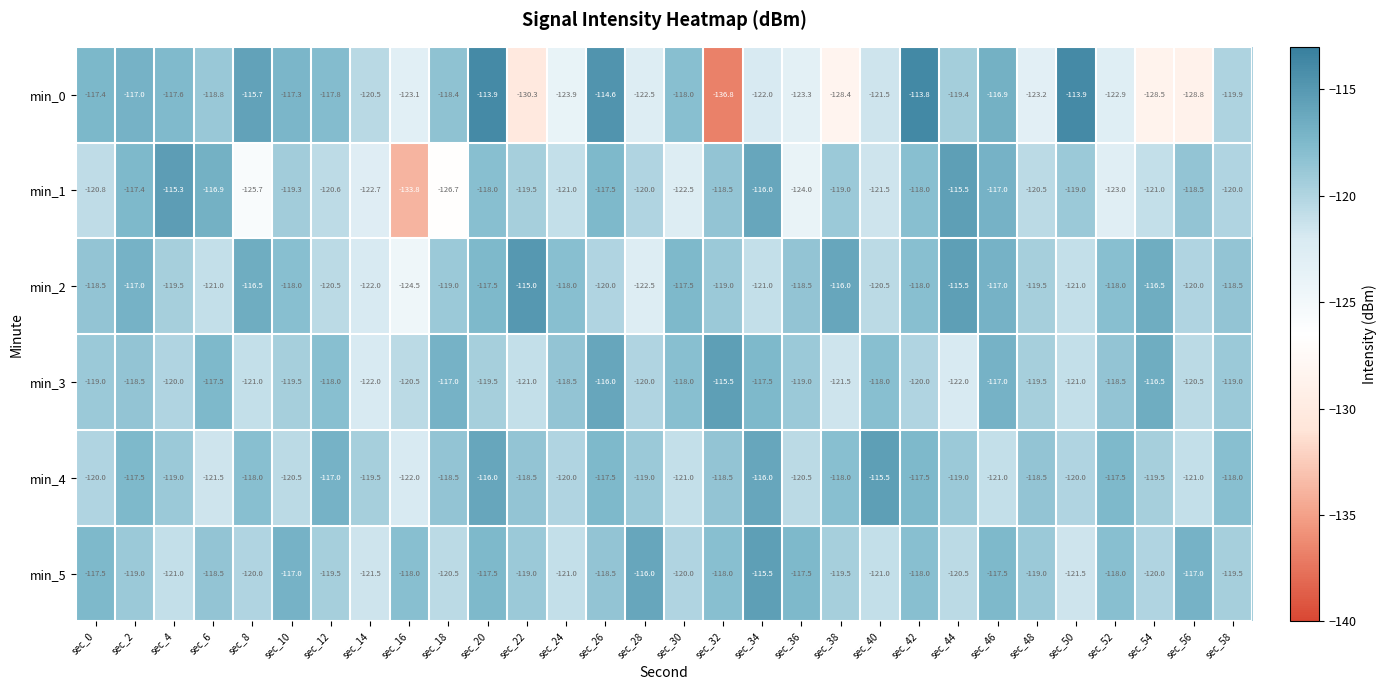

What is the total value across all series at sec_36?

-722.8